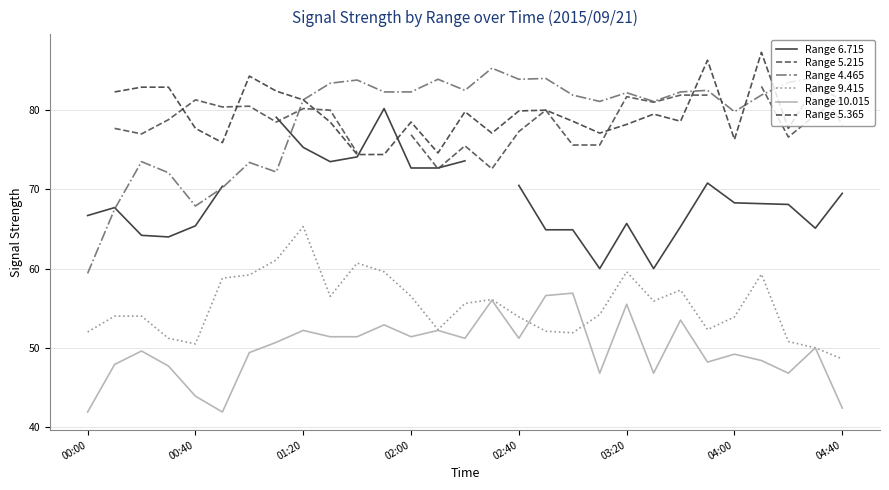

True or false: Range 4.465 and Range 9.415 cross at least once.

False